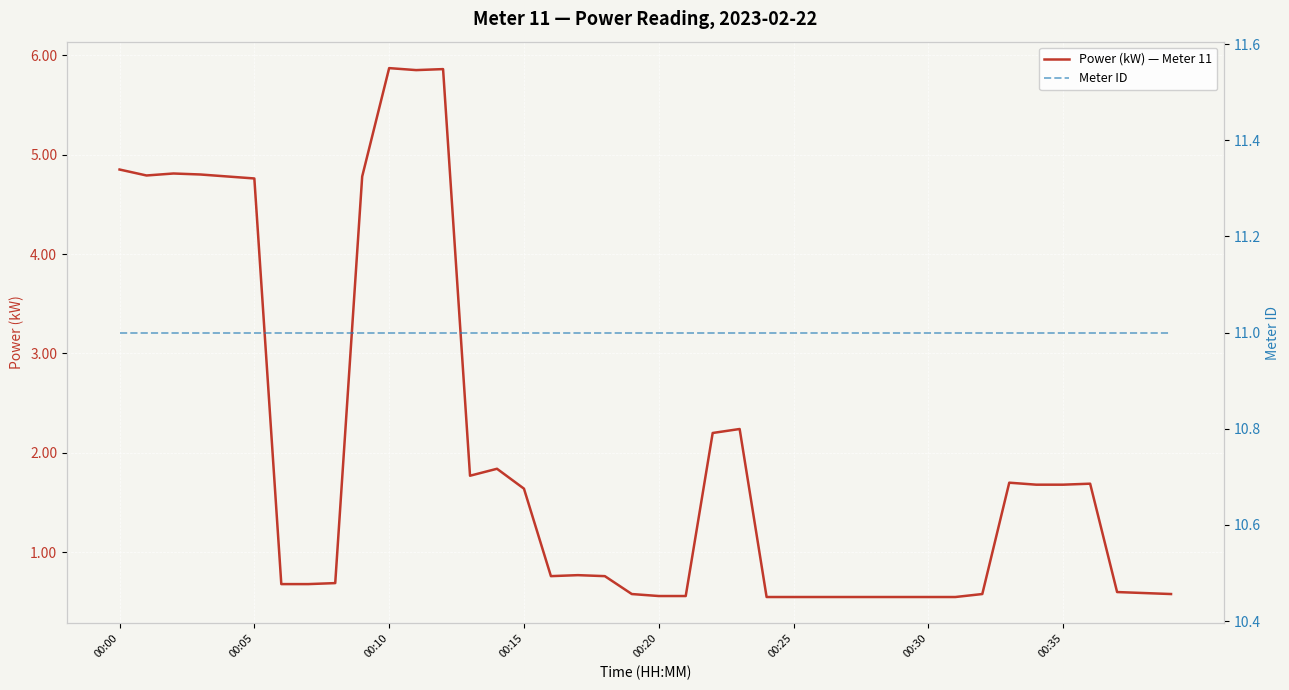

What is the value of the Power (kW) — Meter 11 point at the 20th from the left?

0.6